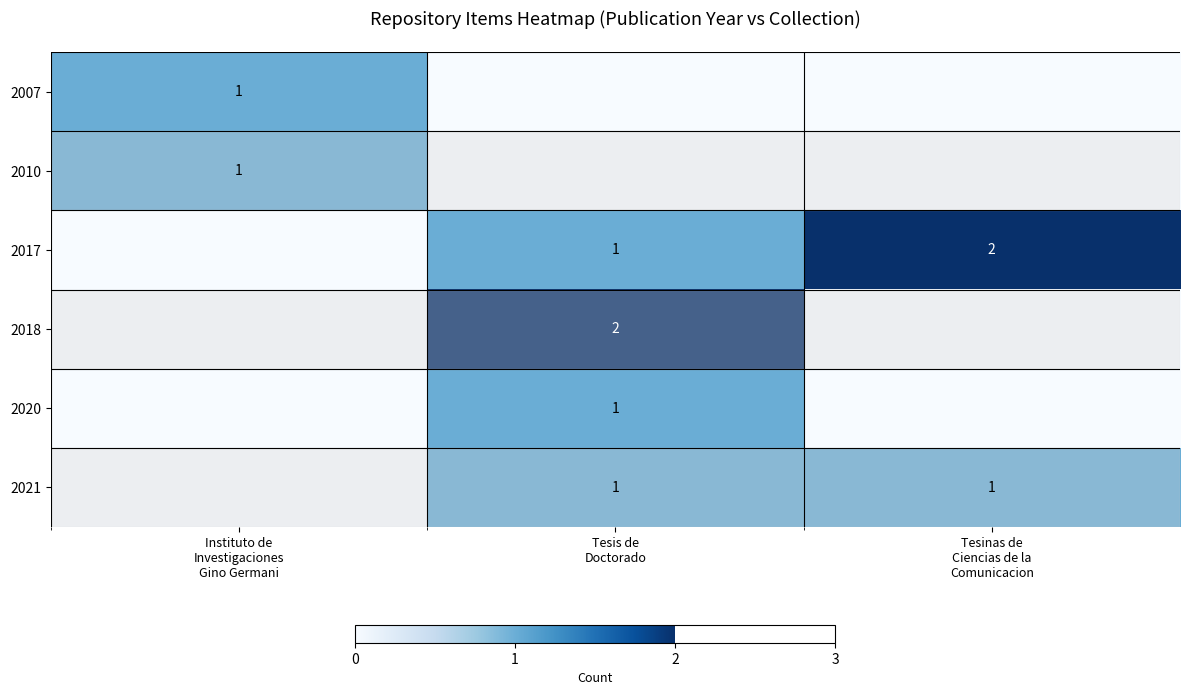

List the labels in order of row_0 value, smallest first.

Tesis de
Doctorado, Tesinas de
Ciencias de la
Comunicacion, Instituto de
Investigaciones
Gino Germani